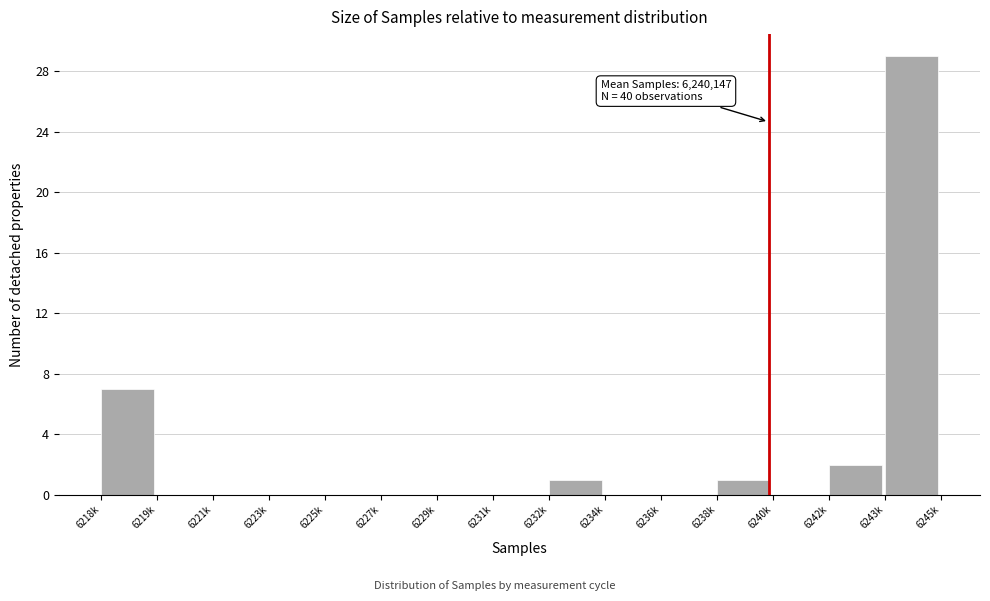

Reading left to right, transcribe all the data shown in this chart.

6218k=7	6219k=0	6221k=0	6223k=0	6225k=0	6227k=0	6229k=0	6231k=0	6232k=1	6234k=0	6236k=0	6238k=1	6240k=0	6242k=2	6243k=29